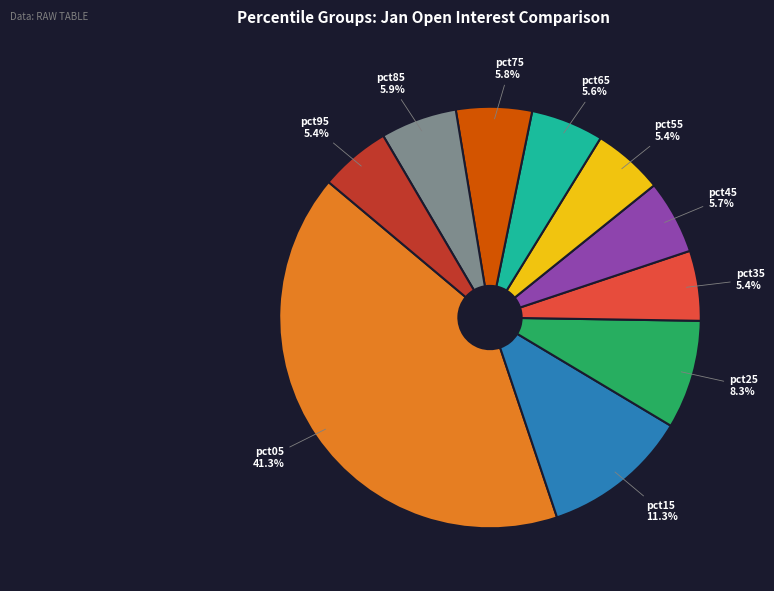

How much of the chart is everything except pct95?

94.6%